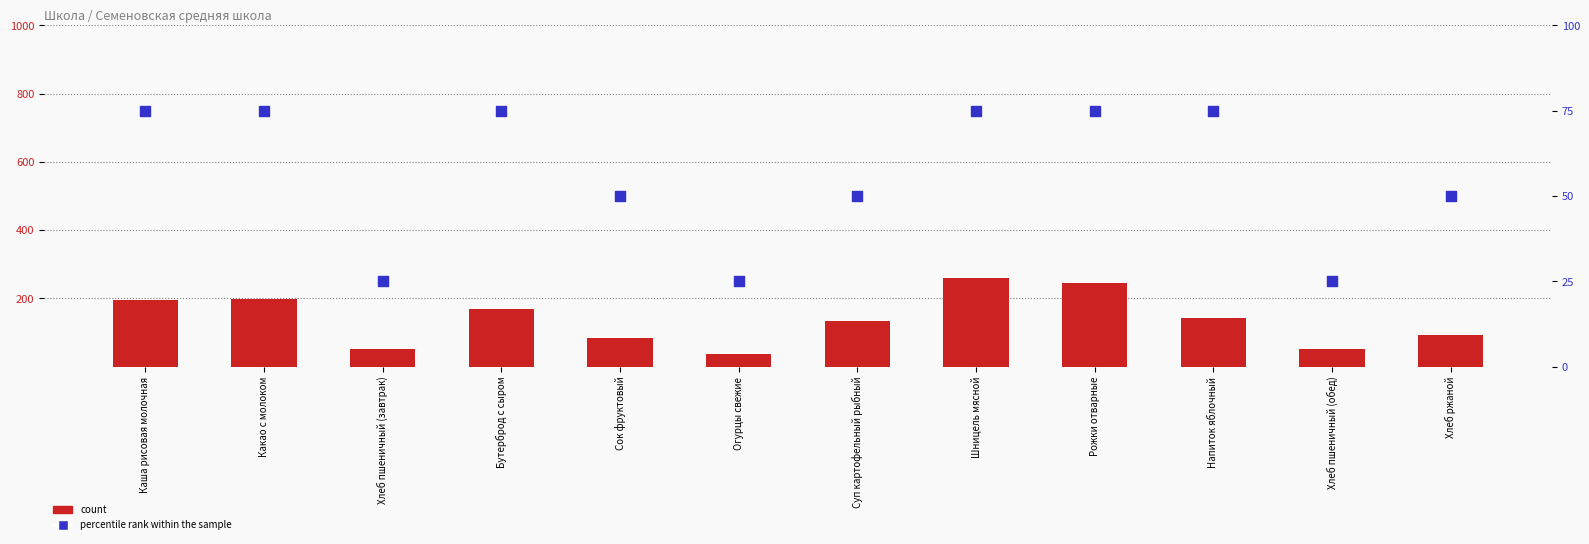

Which series has the widest spread of Y values?

count